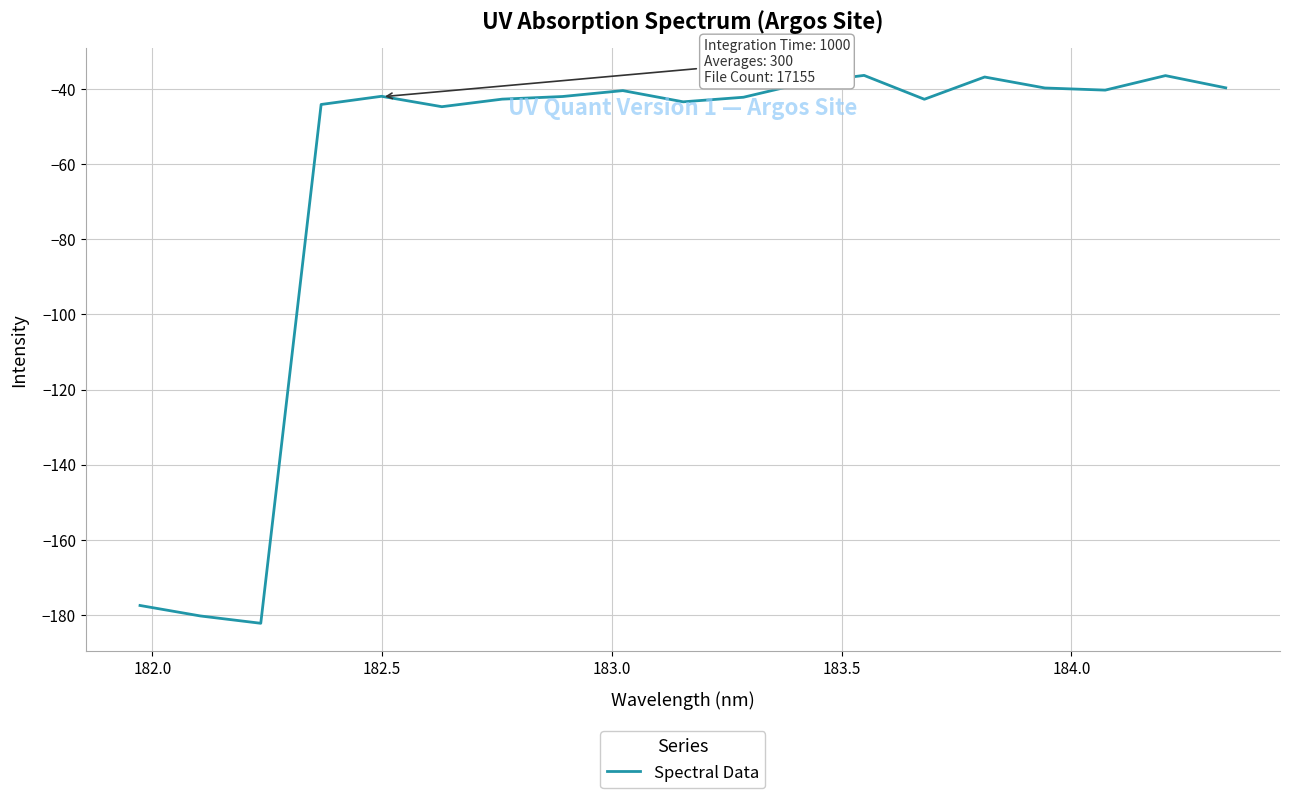

What is the greatest value displayed?

-36.3